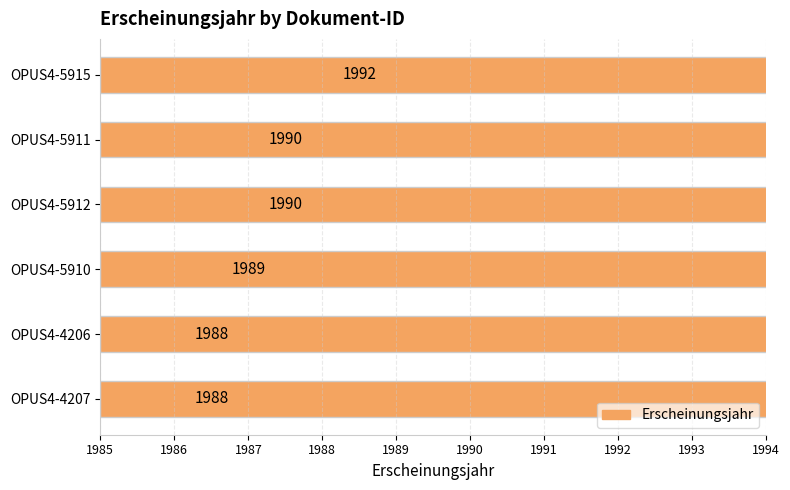

Between OPUS4-5910 and OPUS4-5912, which is larger?

OPUS4-5912